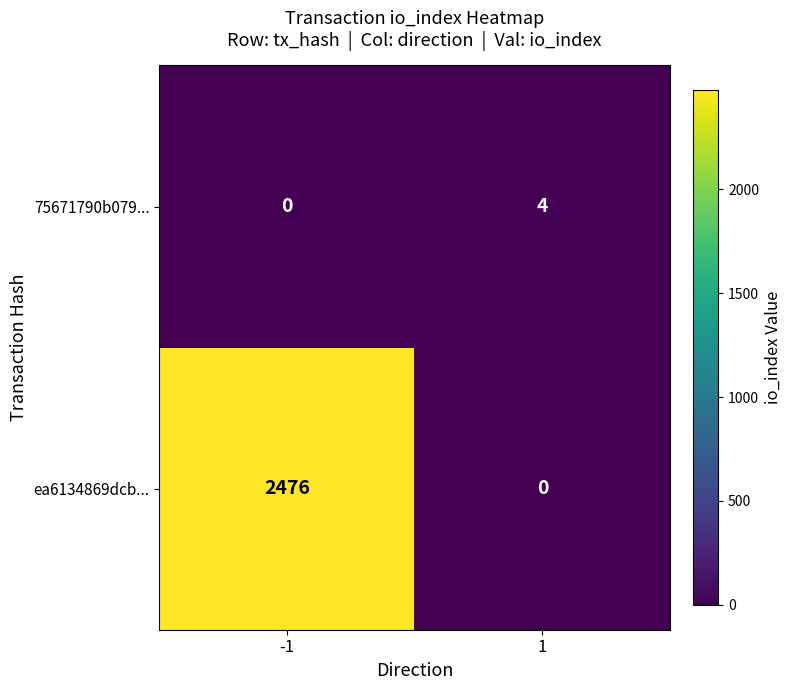

What is the greatest value displayed?

2476